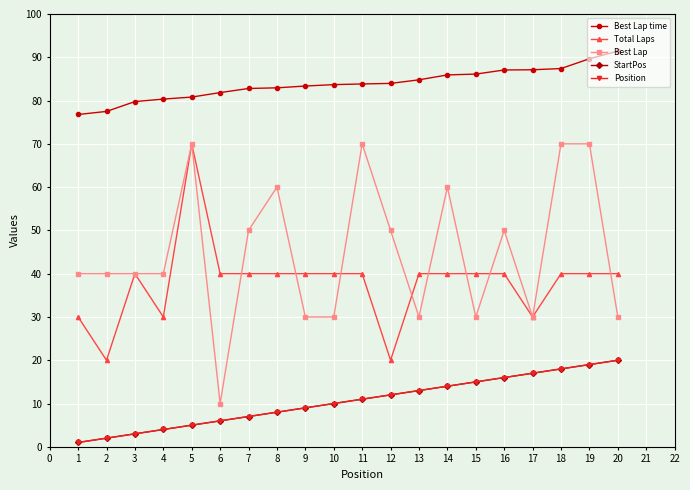

What is the value of the Best Lap time point at the 2nd from the left?

77.5